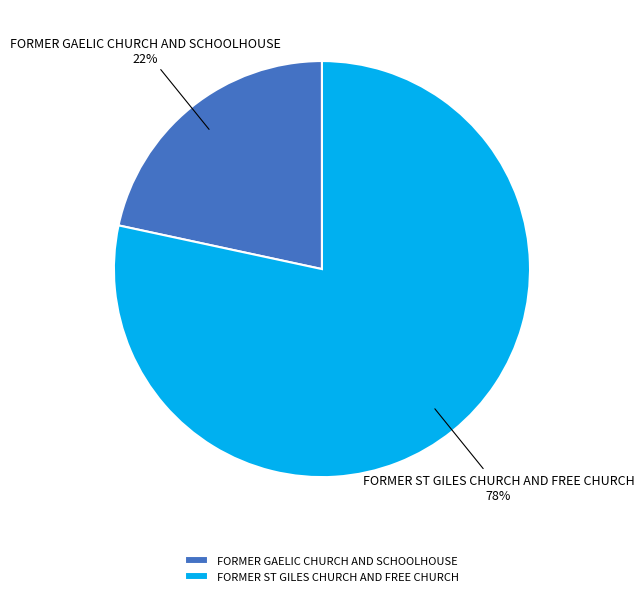

Which slice represents more than half of the pie?

FORMER ST GILES CHURCH AND FREE CHURCH